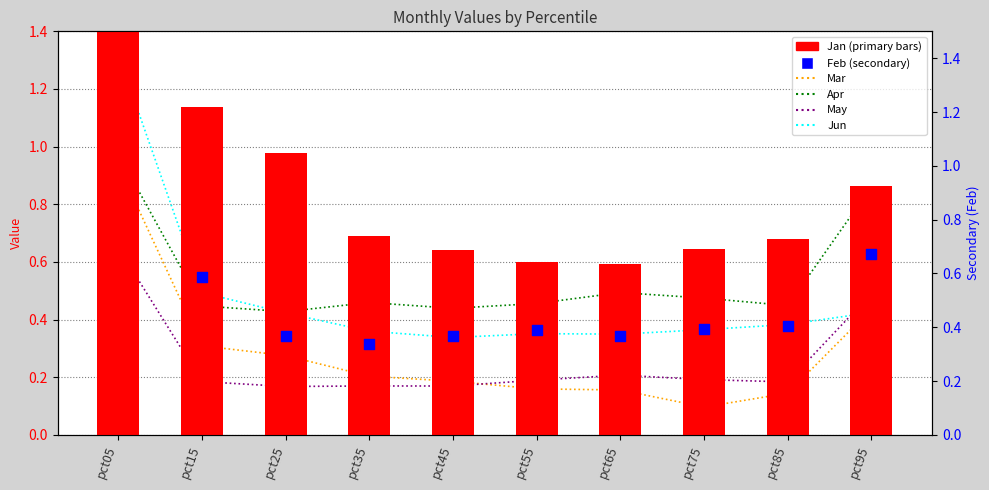

What are all the series names shown in the legend?

Mar, Apr, May, Jun, Jan (primary), Feb (secondary)